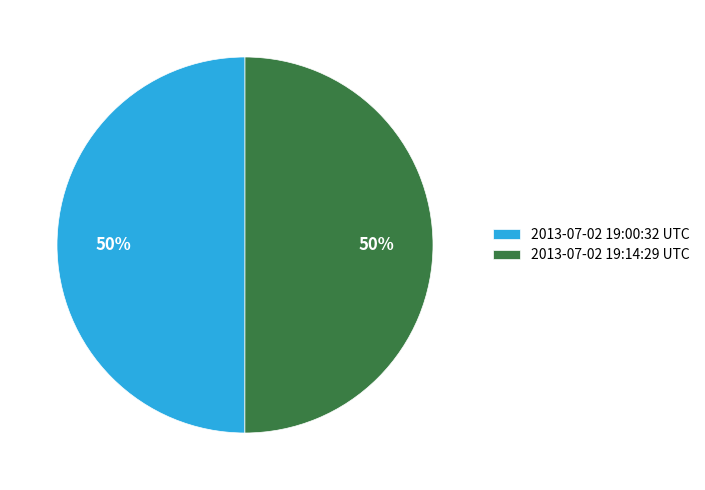

What is the ratio of the value at 2013-07-02 19:00:32 UTC to the value at 2013-07-02 19:14:29 UTC?

1.0